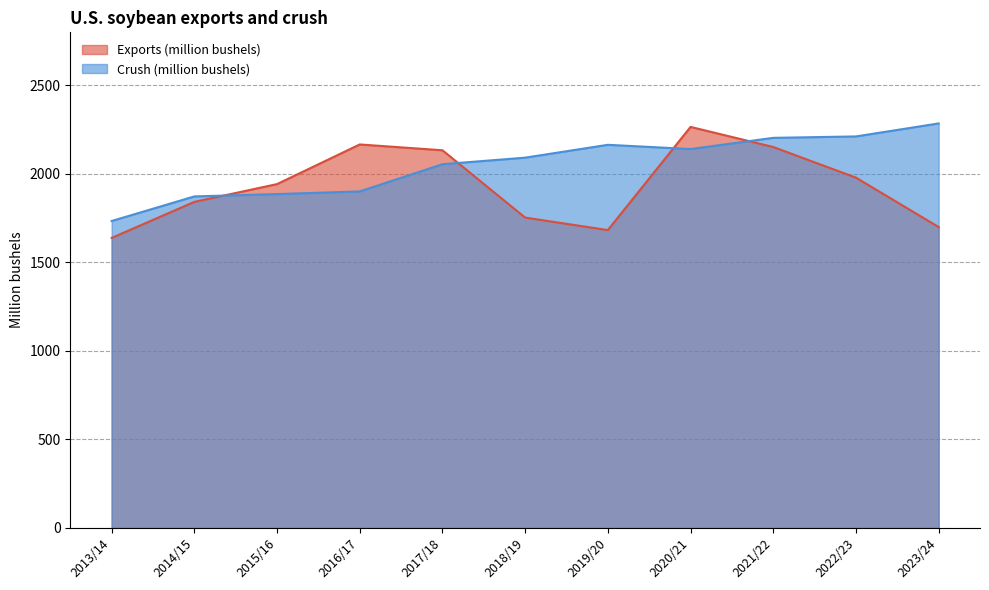

Does the chart have visible grid lines?

Yes